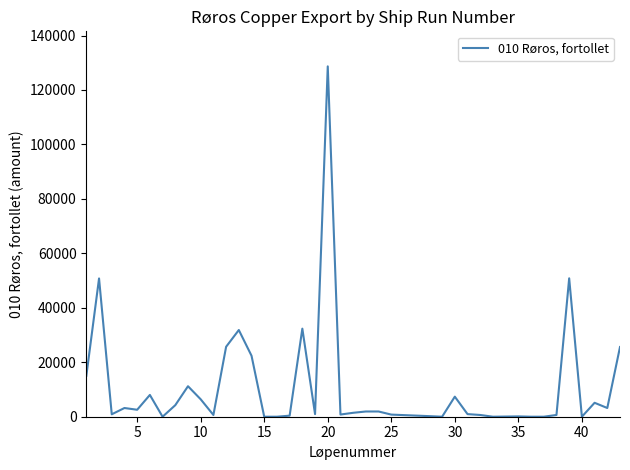

How many values are below 1920?

20